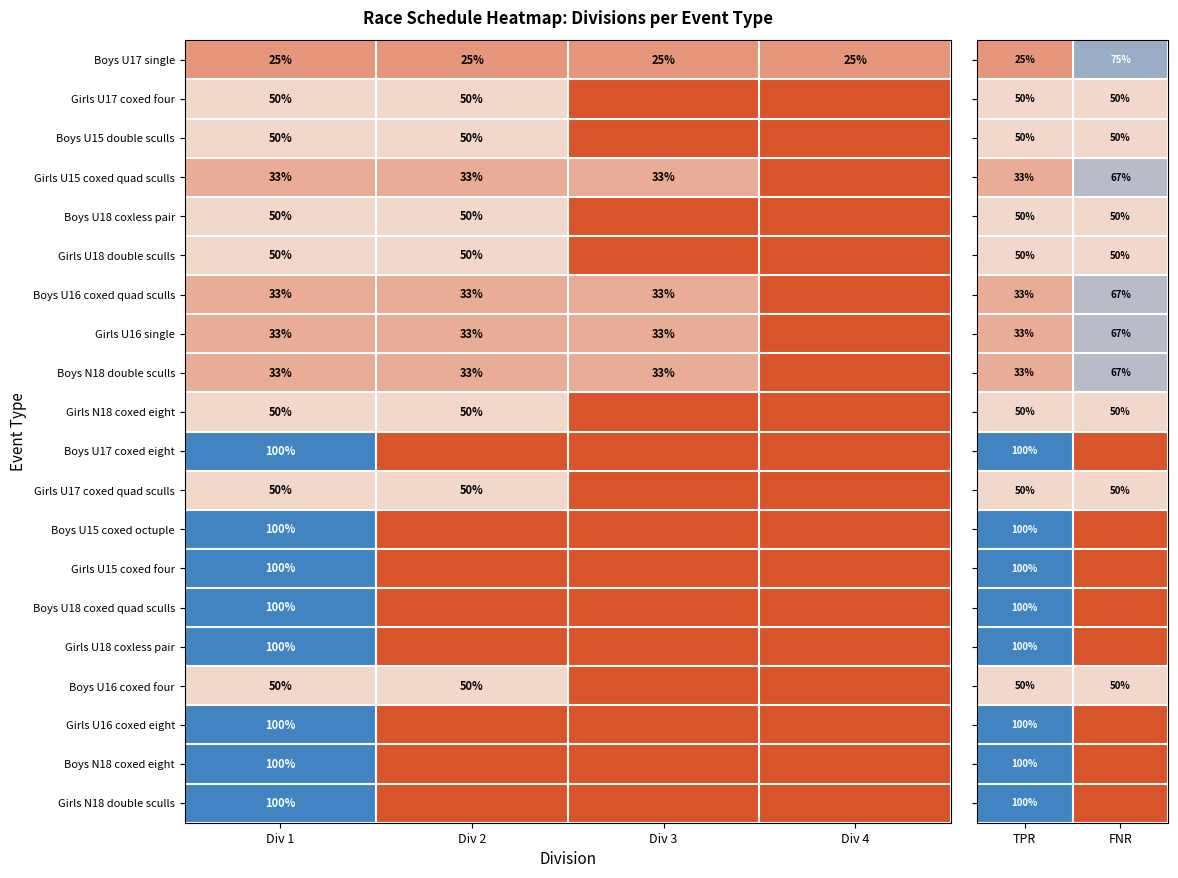

Is it true that Boys U16 coxed quad sculls equals 47 at Div 3?

False